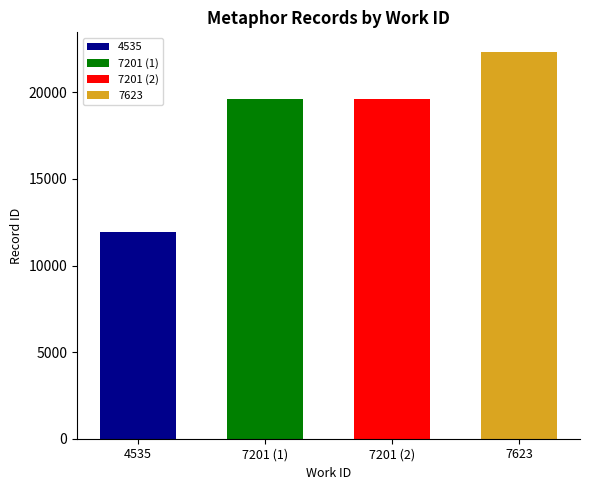

Read the value at 7201, to the nearest 100.

19600